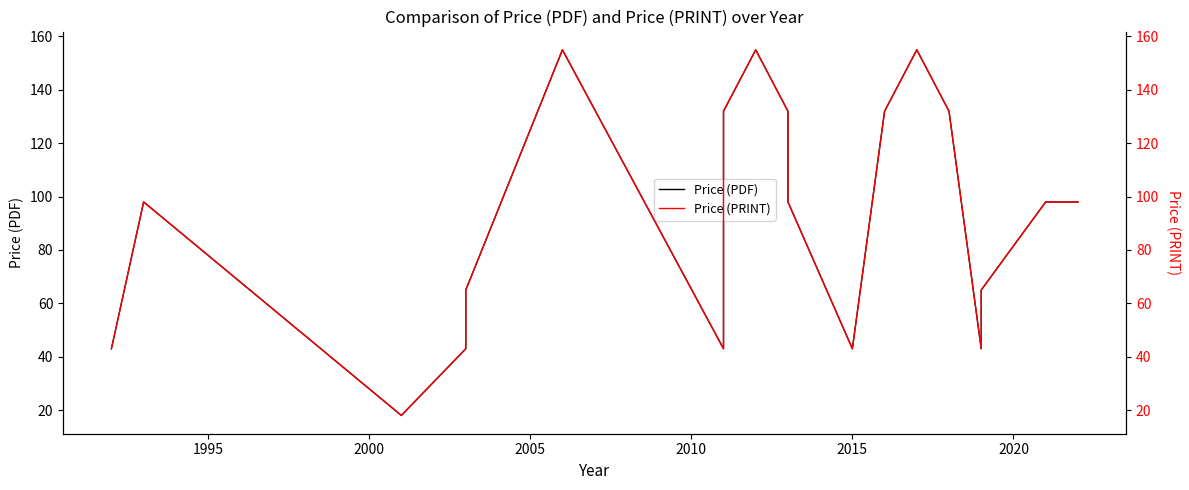

Rank the series by their maximum value, from lowest to highest.

Price (PDF), Price (PRINT)